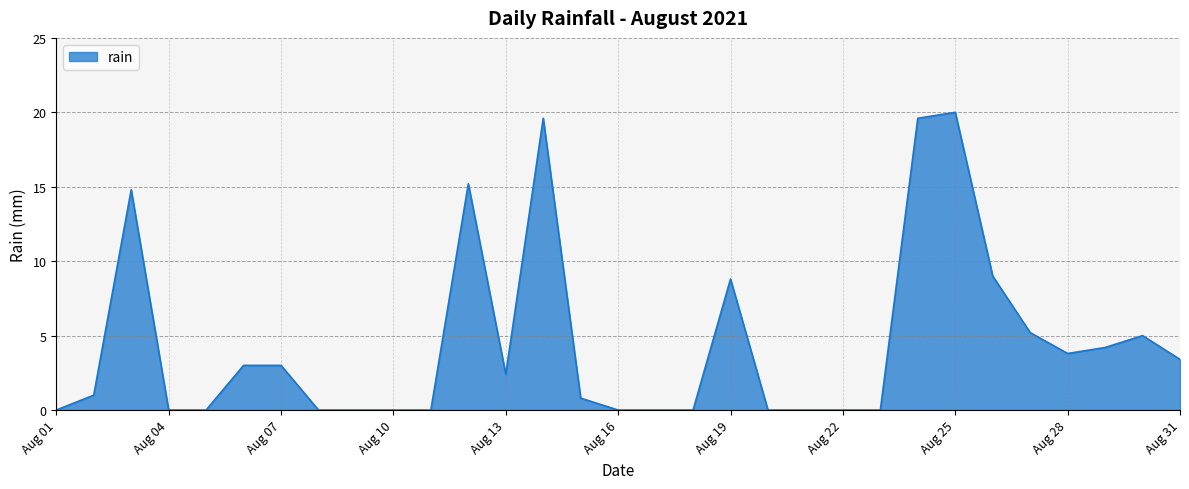

What is the maximum value shown in the chart?

20.0